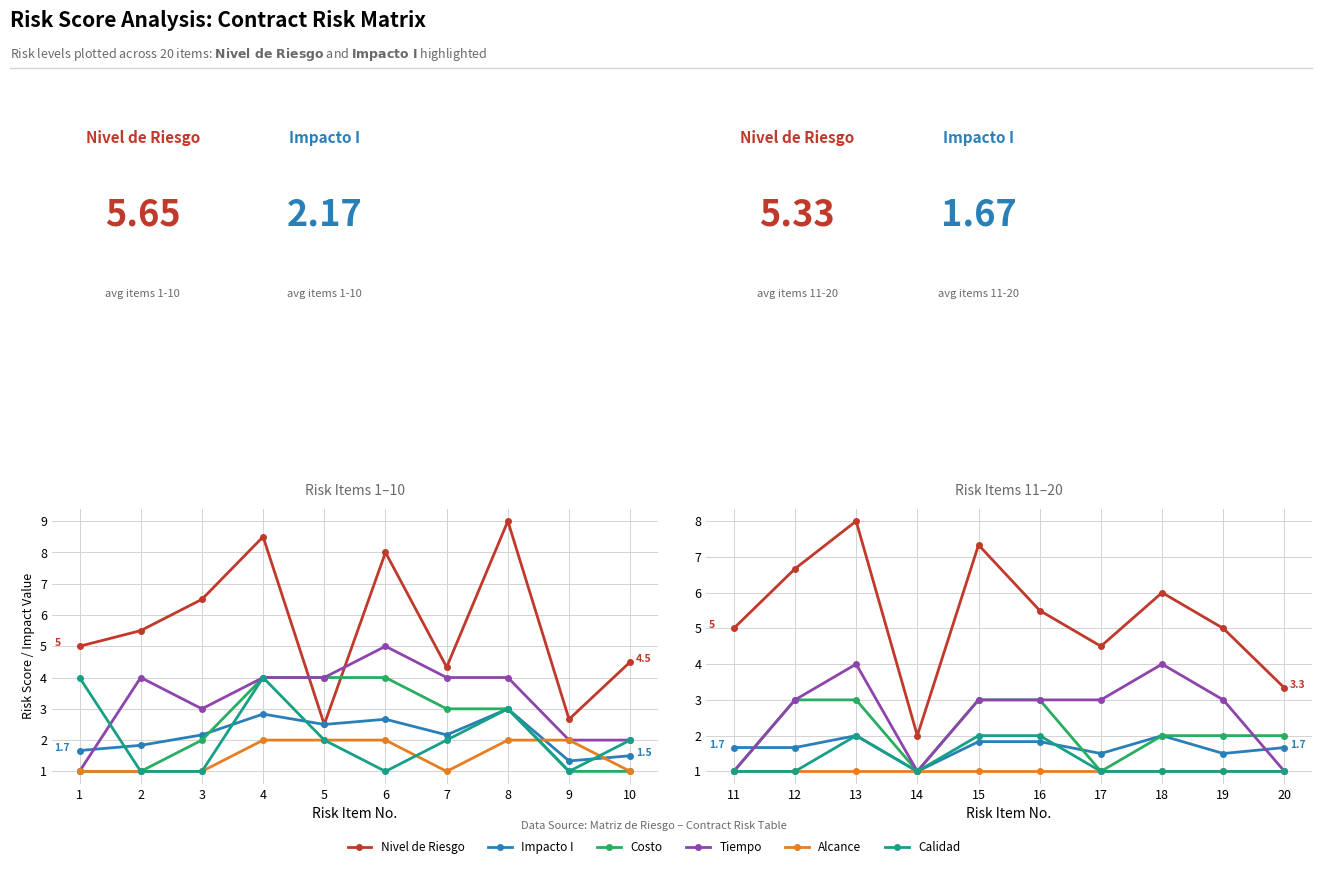

Between 14 and 16, which series saw the biggest shift?

Nivel de Riesgo